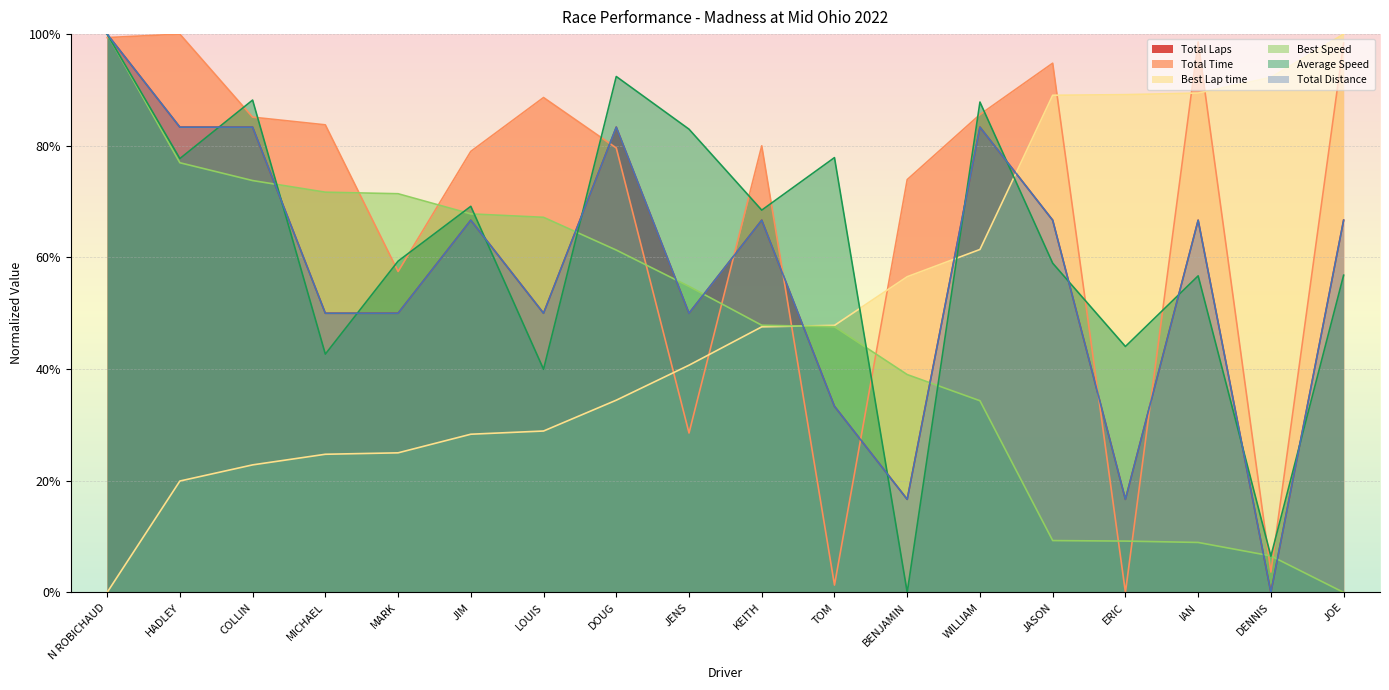

Does the chart display data point markers on the line(s)?

No